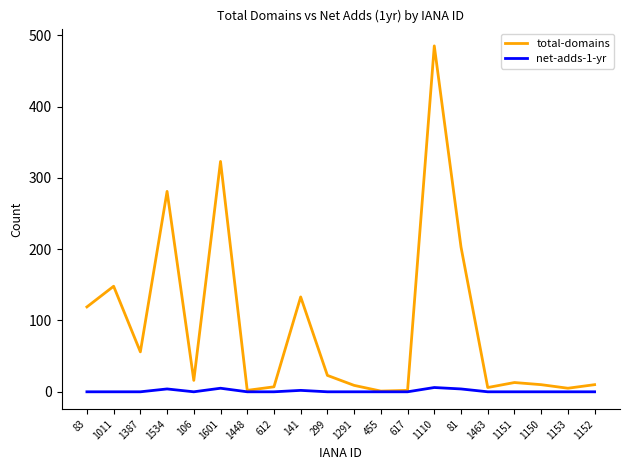

At which category is the sum across all series the highest?

1110